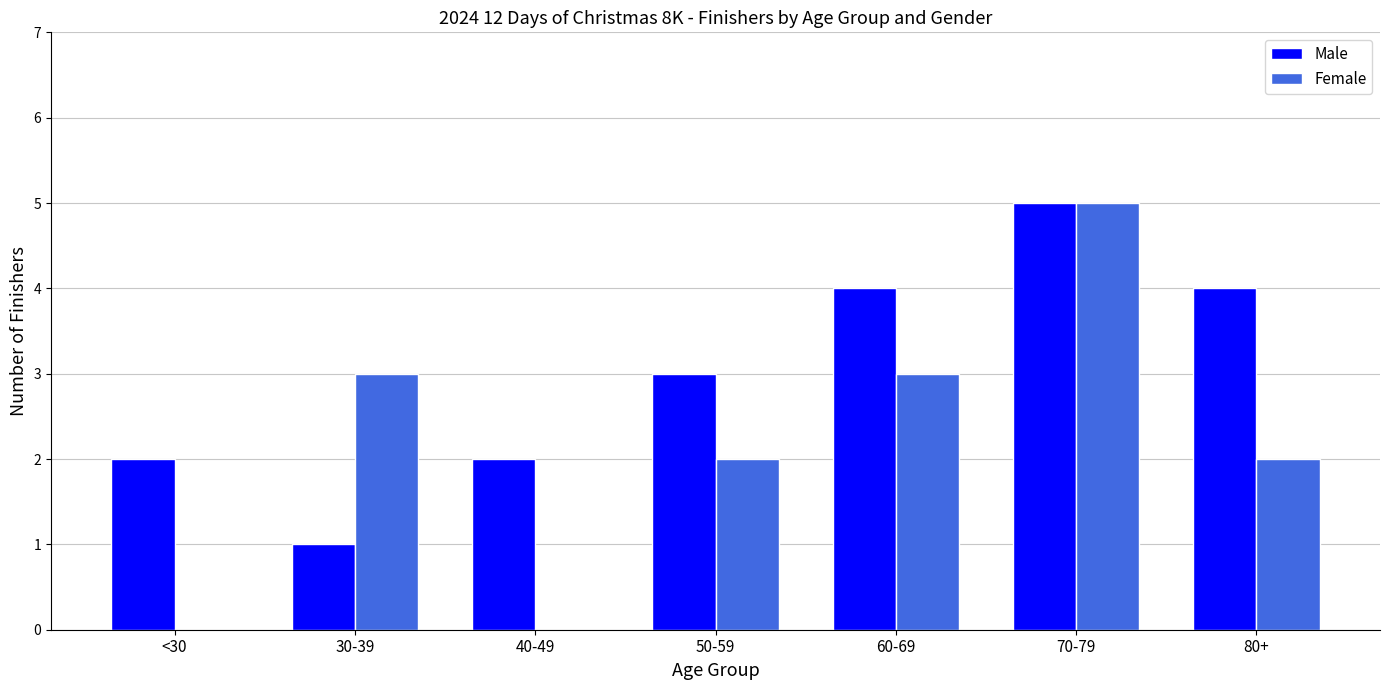

What is the spread (max minus min) of values at 40-49?

2